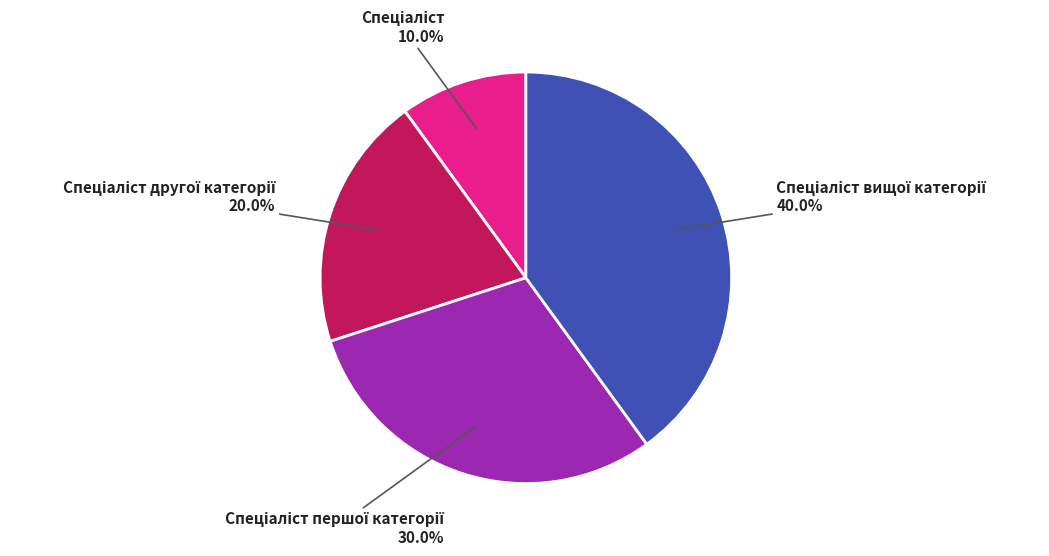

Is there any slice that represents more than half of the pie?

No